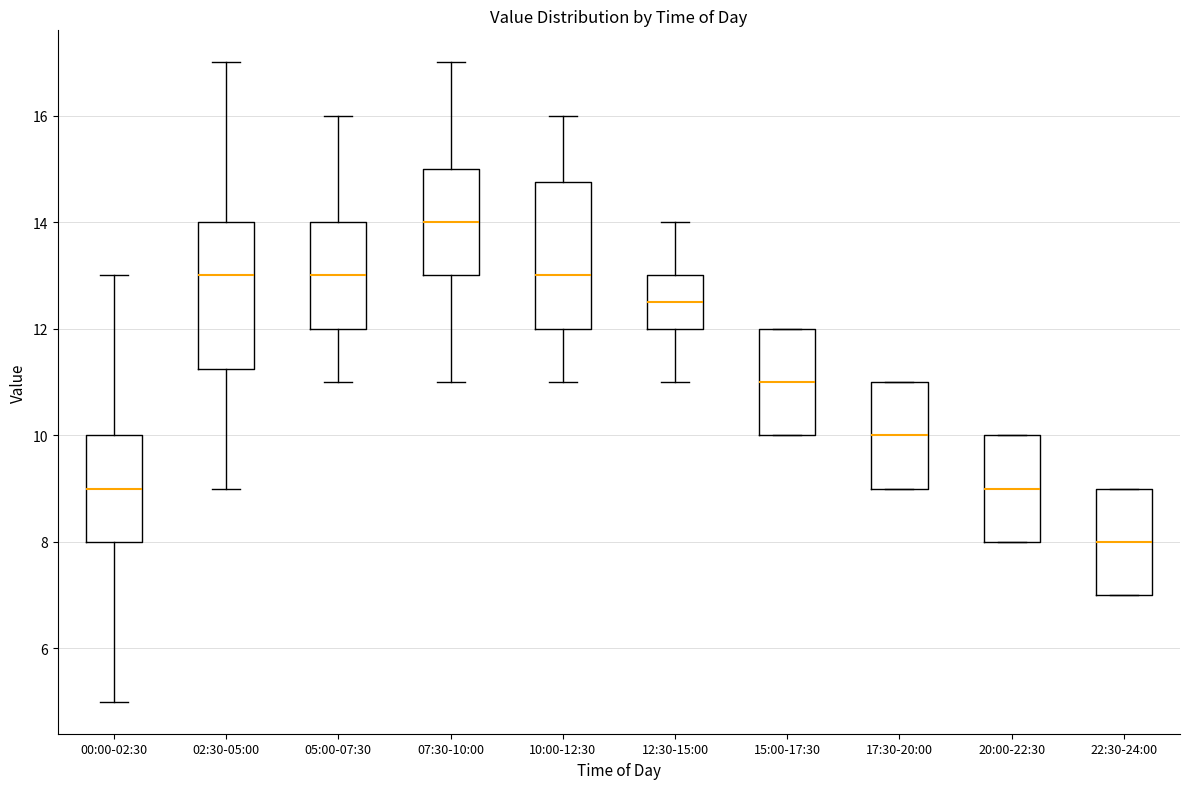

Which box's median line is the lowest?

22:30-24:00